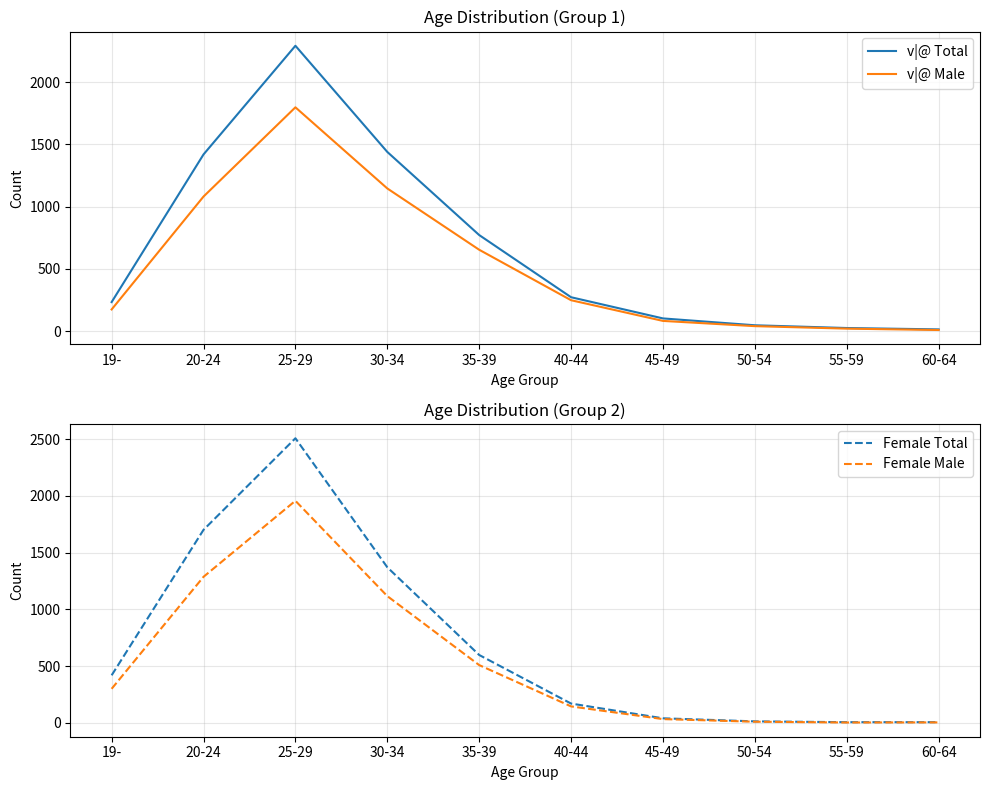

What is the difference between the highest and lowest values at 55-59?

23